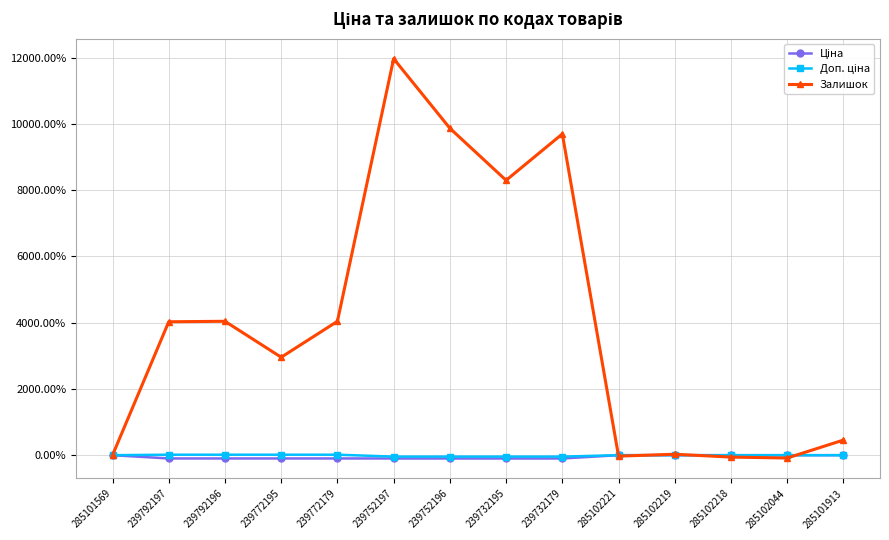

How many lines are shown in the chart?

3